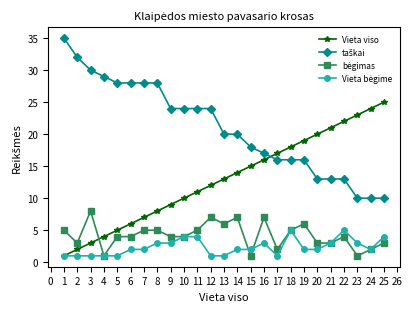

True or false: Vieta viso has more than 1 points higher than both neighbors.

False